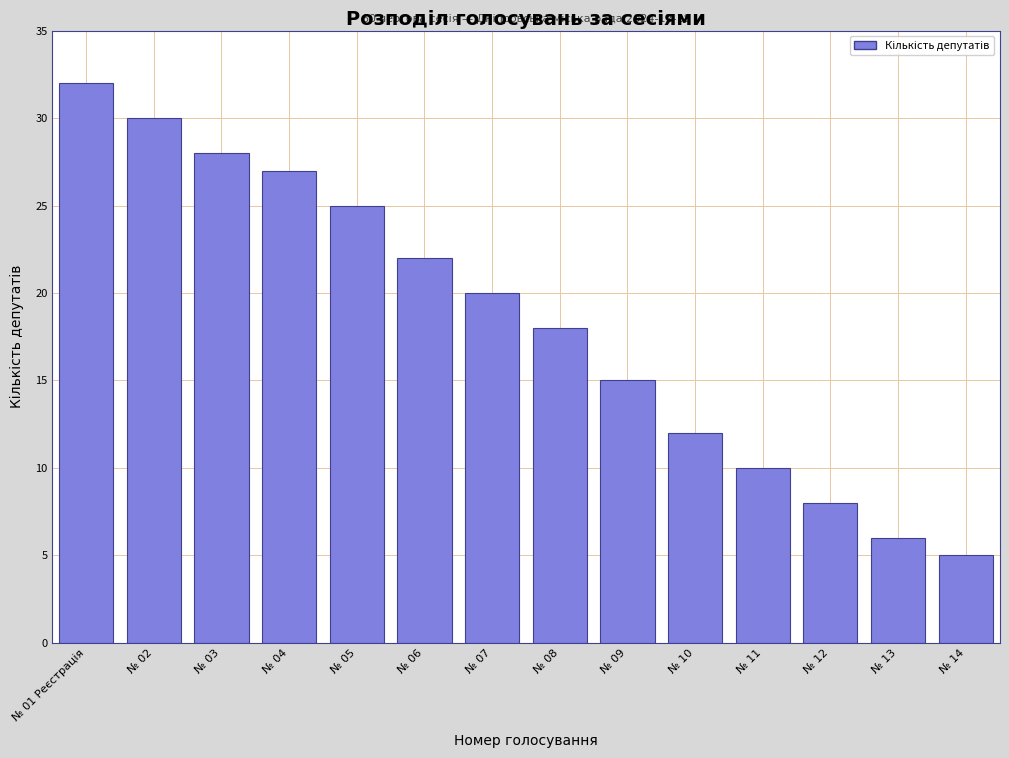

Reading right to left, extract all data points from this chart.

5	6	8	10	12	15	18	20	22	25	27	28	30	32